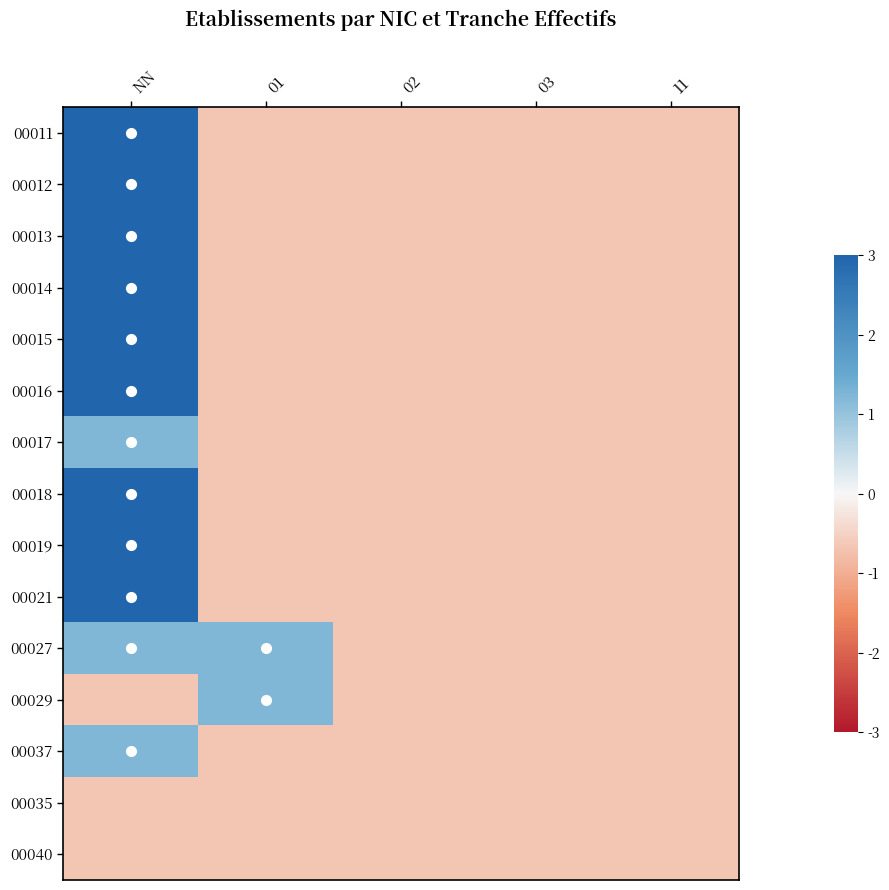

Between 03 and 01, which is larger?

03